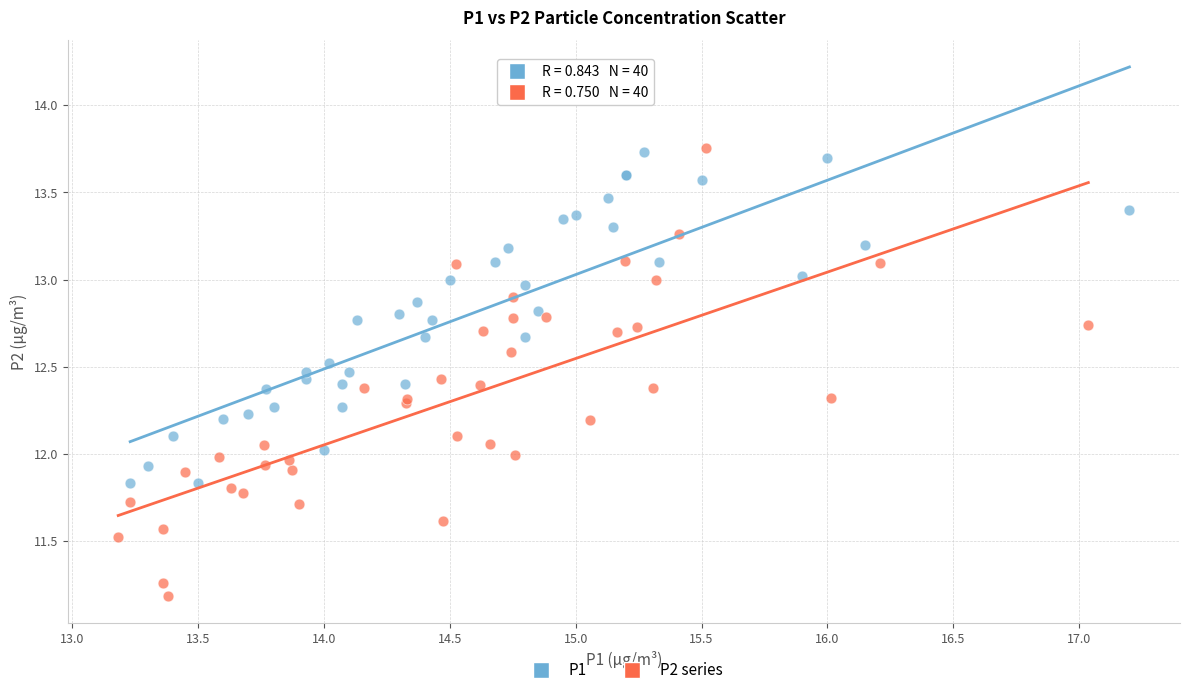

Which series has the largest Y range (max minus min)?

P2 series